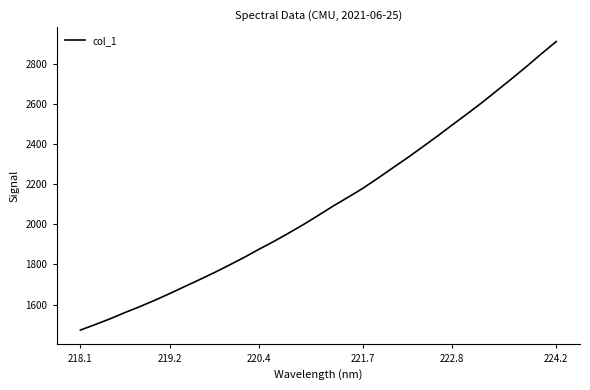

What is the difference between the maximum and minimum values?

1437.4